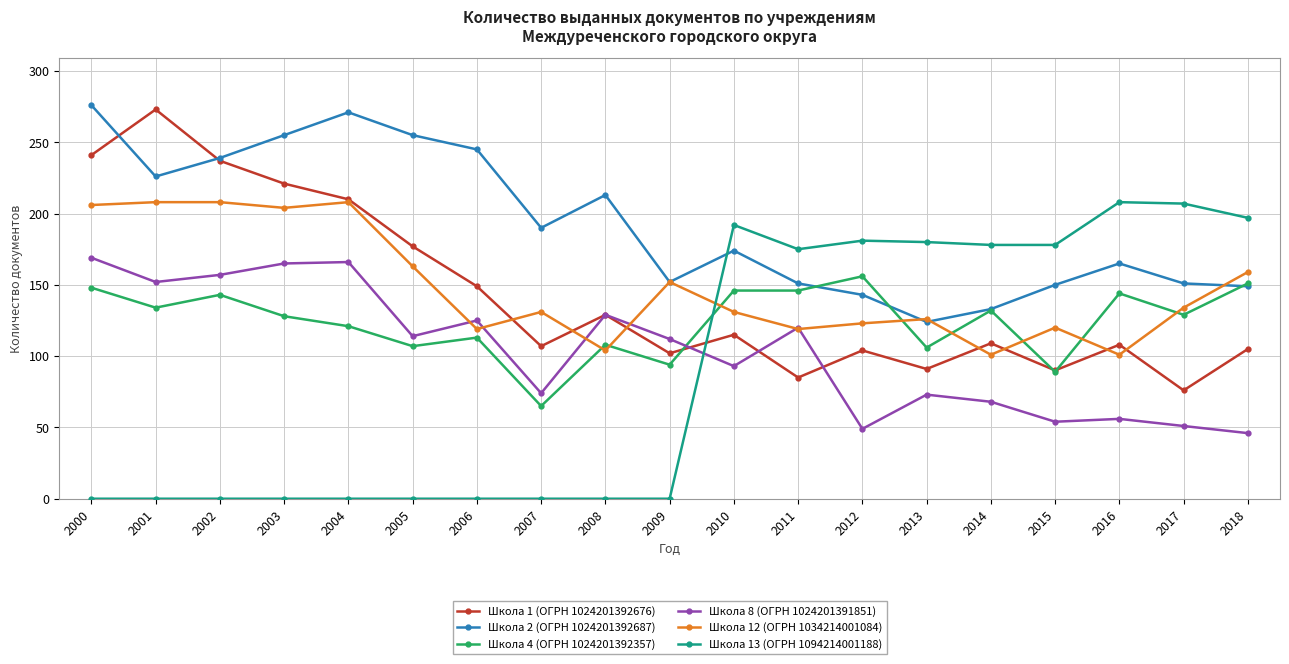

Which series has the widest spread of values?

Школа 13 (ОГРН 1094214001188)